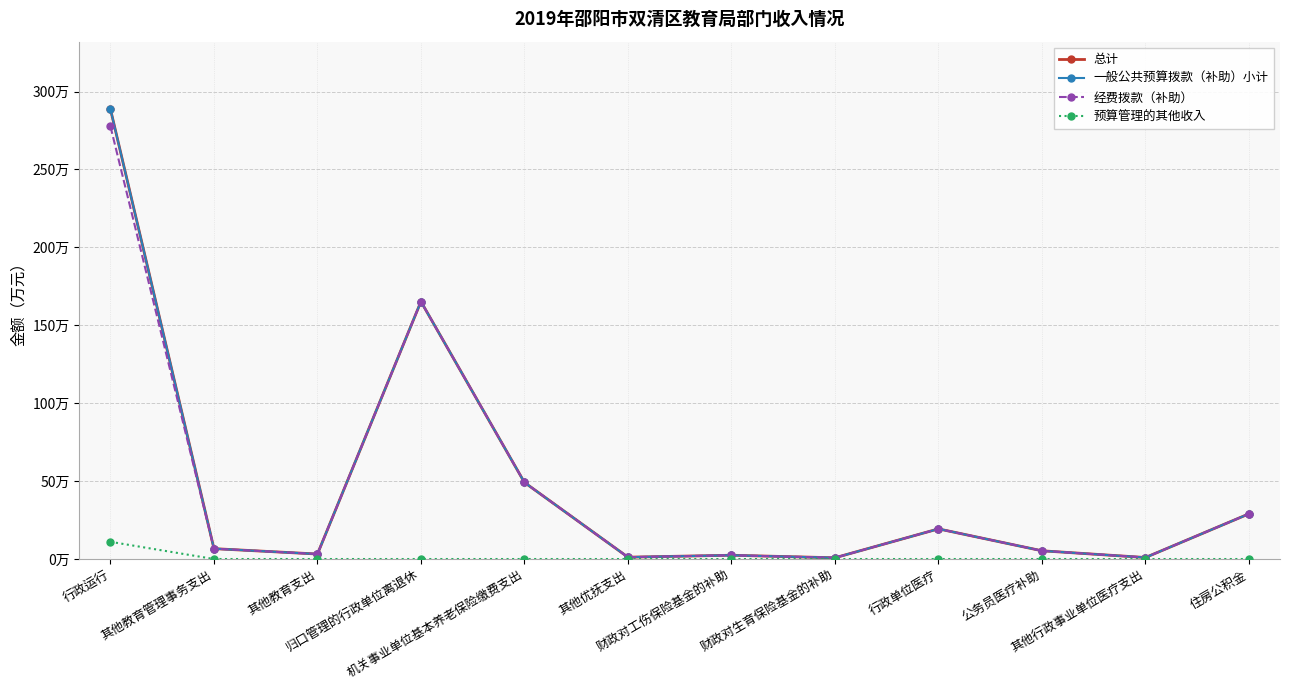

What is the label of the 6th point from the left?

其他优抚支出